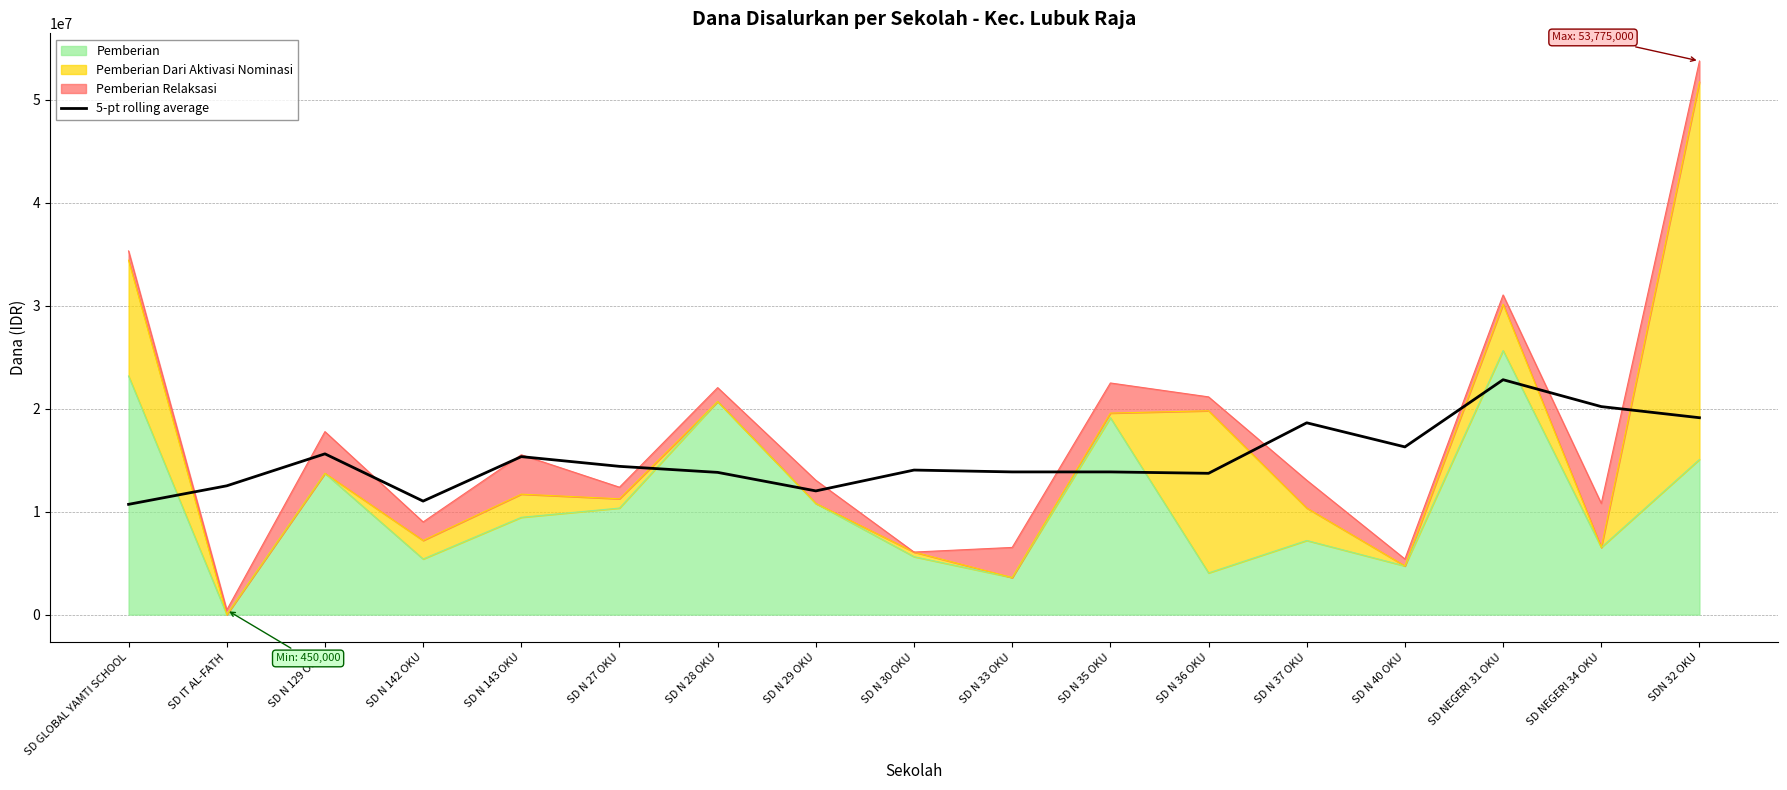

Between SD N 28 OKU and SD N 29 OKU, which is larger?

SD N 28 OKU